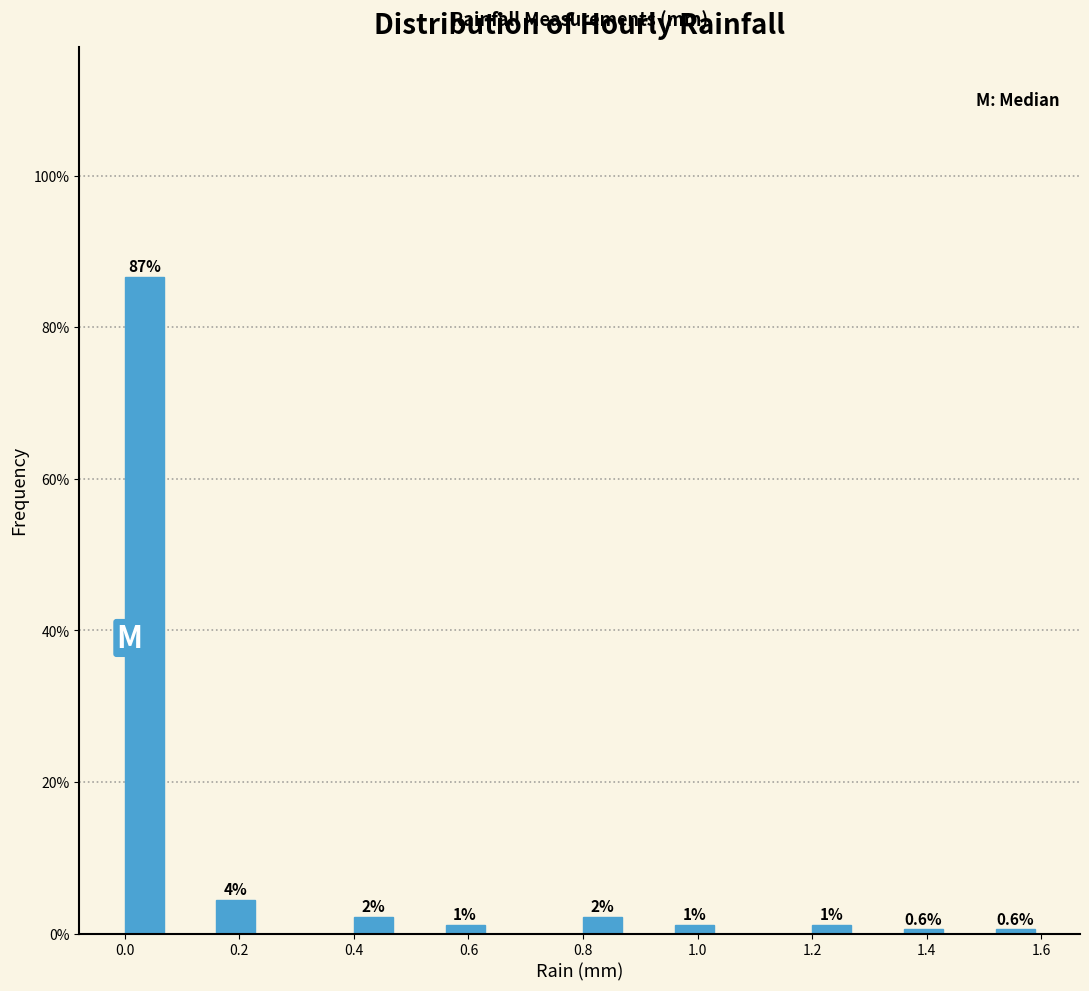

Which range on the x-axis has the tallest bar?

0.00 to 0.08